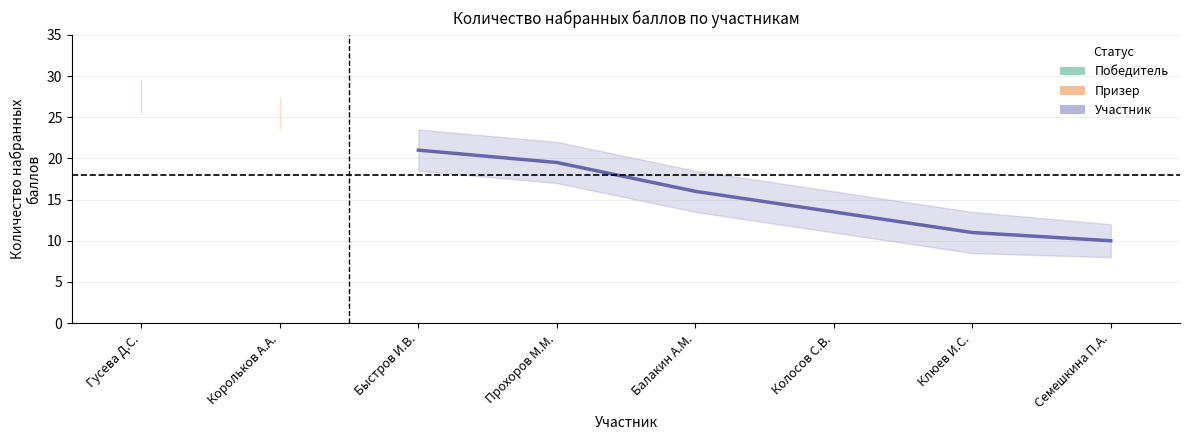

What is the average value?

15.2